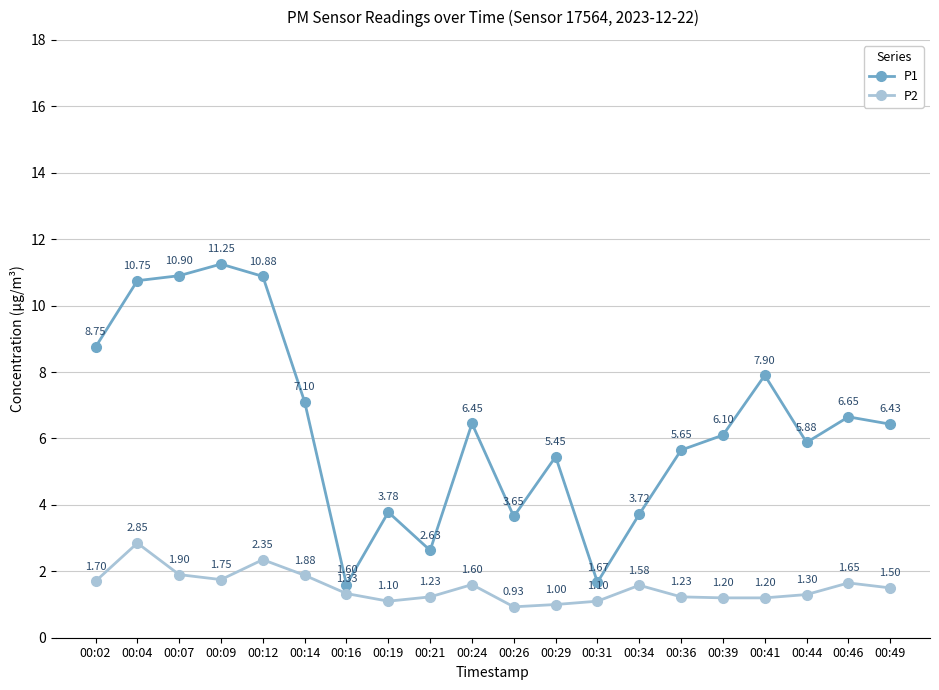

What is the value of the P1 point at the 17th from the left?

7.9